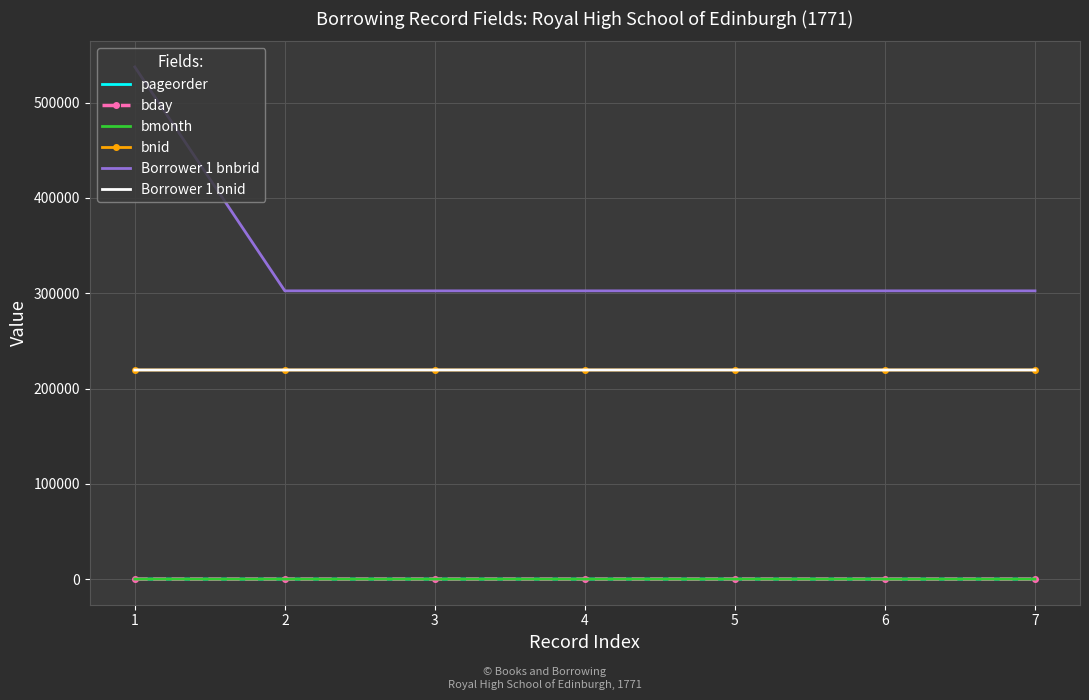

Which category has the lowest value across all series?

1